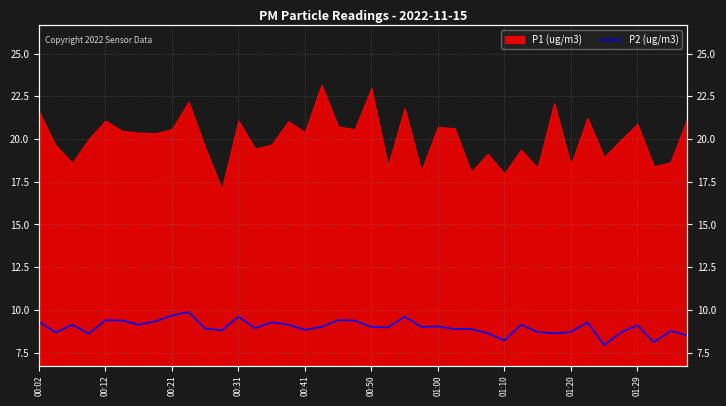

How many lines are shown in the chart?

1